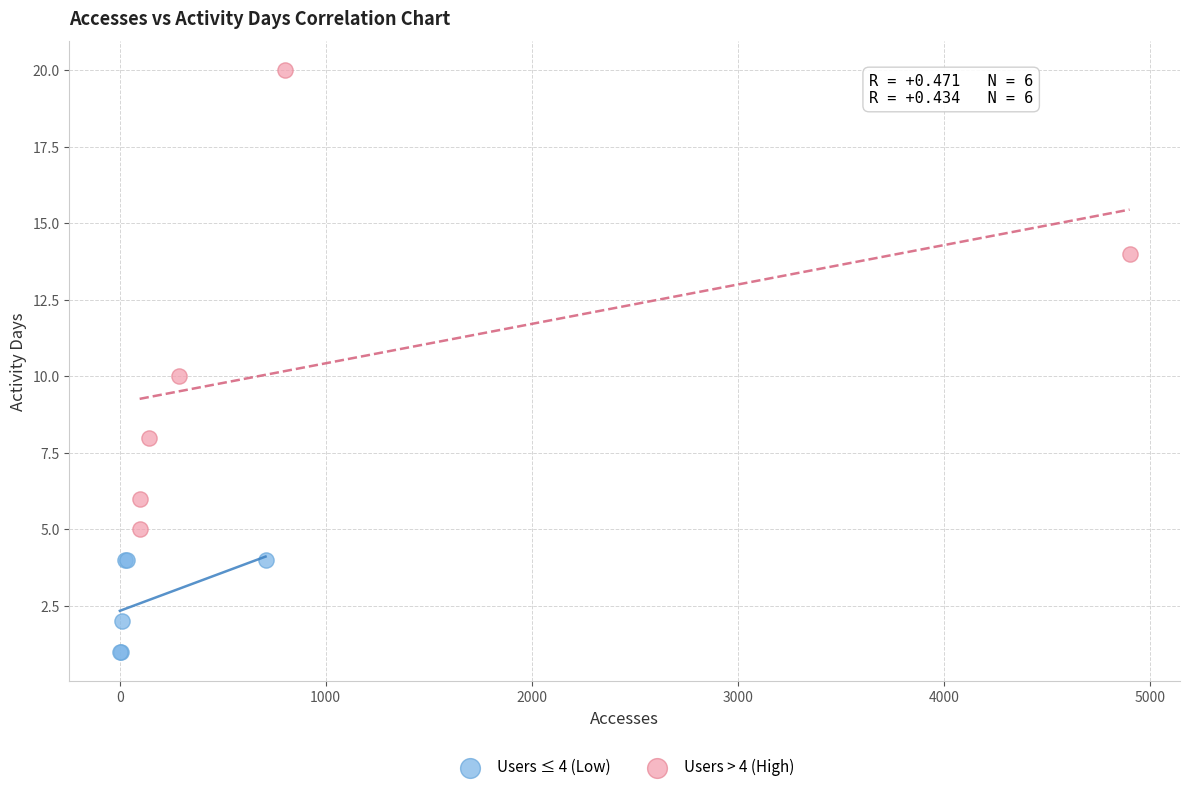

Which series has the widest spread of Y values?

Users > 4 (High)